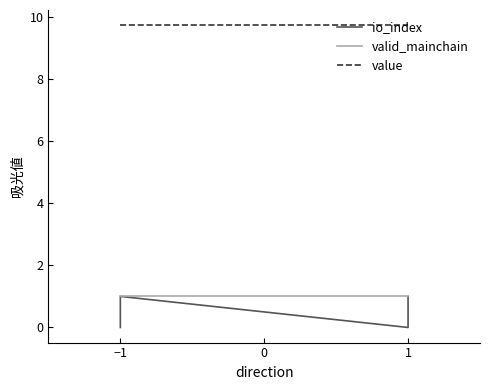

True or false: value and io_index cross at least once.

False